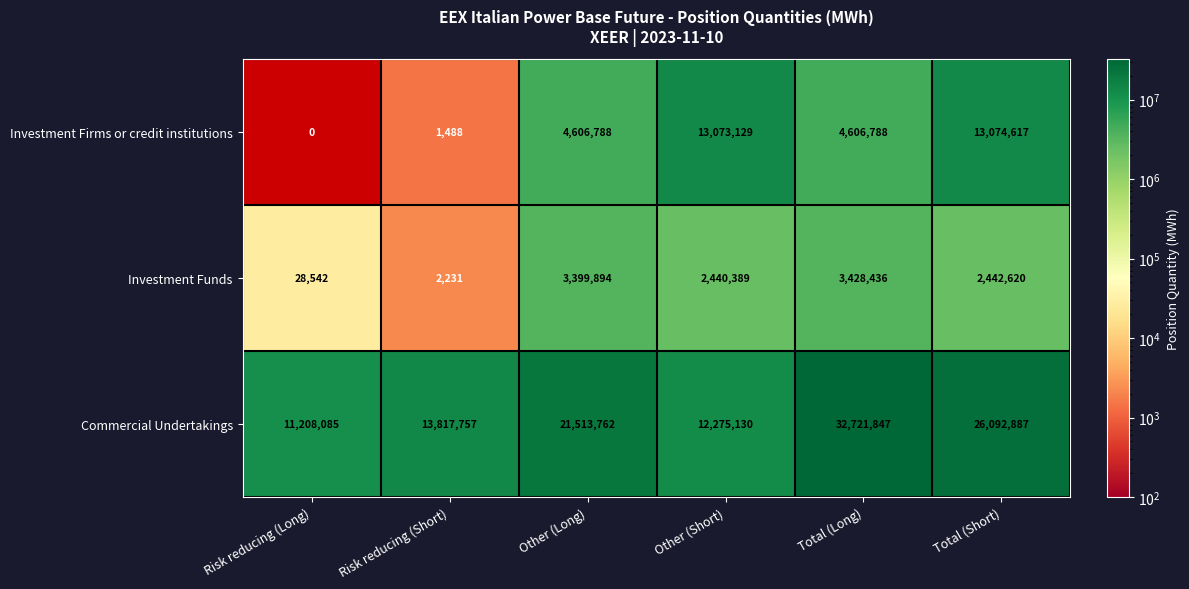

What is the difference between the Investment Funds values at Other (Short) and Other (Long)?

959505